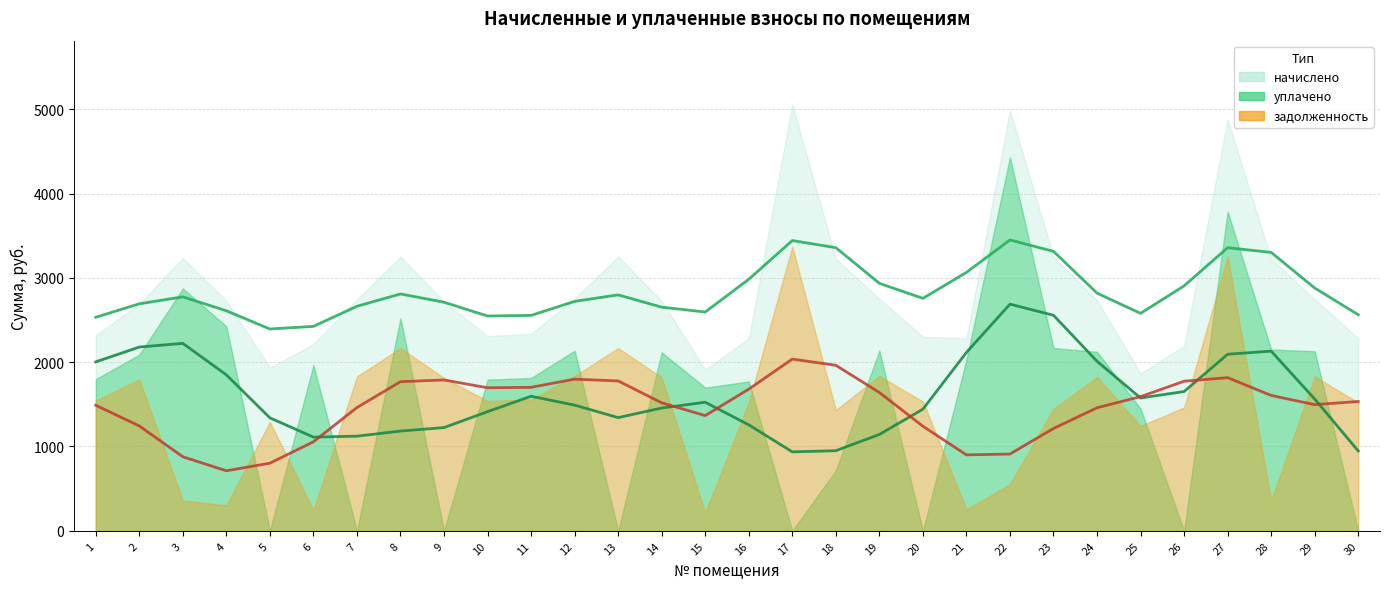

Where is the first local maximum for начислено (тренд)?

3